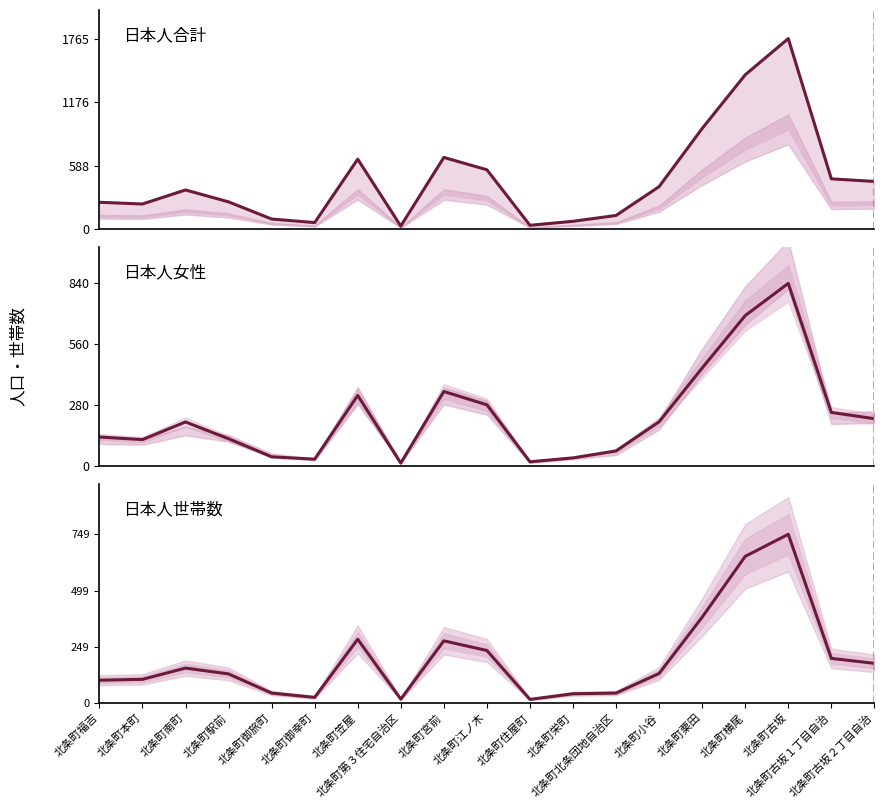

List the series in order of their peak value, highest first.

日本人合計, 日本人女性, 日本人世帯数